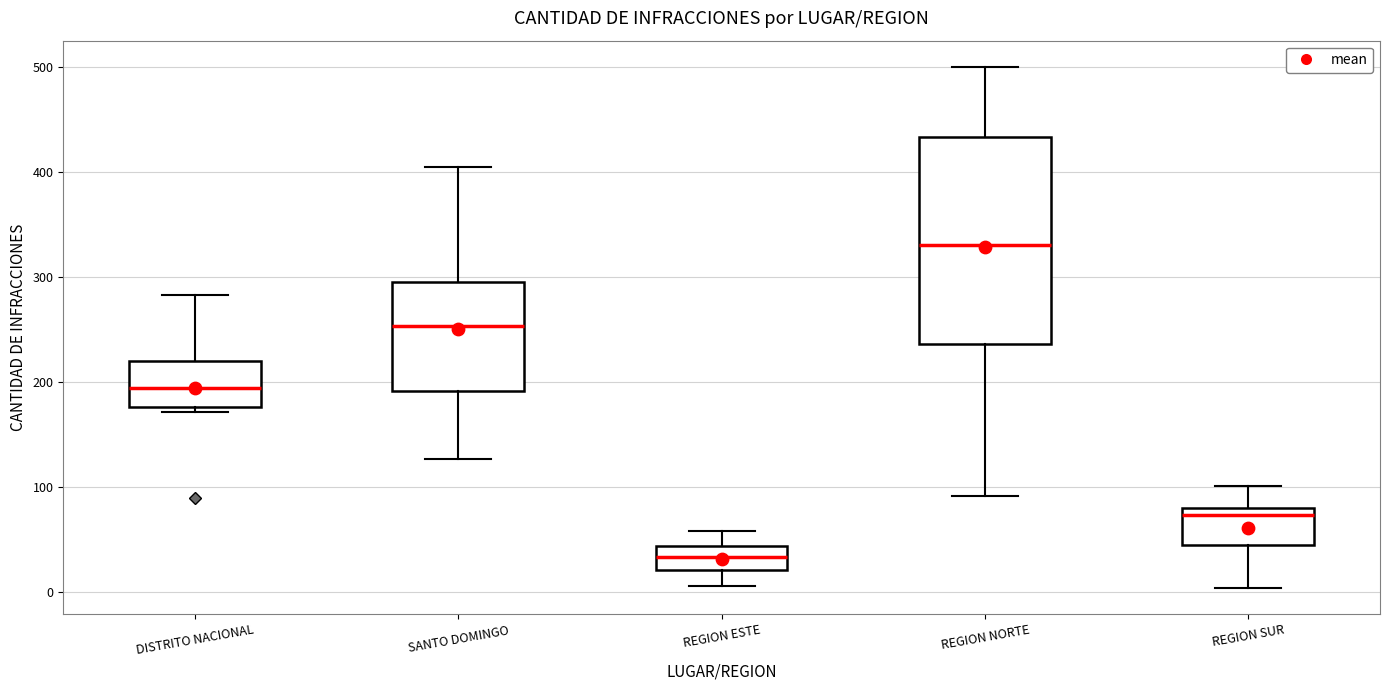

Where is the lower edge of the box for SANTO DOMINGO on the y-axis? The values are not printed on the chart, so give them approximately, as read against the axis.

190